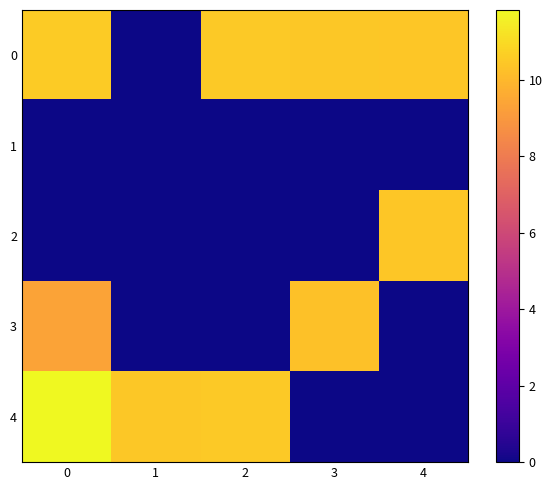

Reading right to left, list all the values displayed in this chart.

0: 4=10.4	3=10.5	2=10.5	1=0.0	0=10.6
1: 4=0.0	3=0.0	2=0.0	1=0.0	0=0.0
2: 4=10.4	3=0.0	2=0.0	1=0.0	0=0.0
3: 4=0.0	3=10.3	2=0.0	1=0.0	0=9.3
4: 4=0.0	3=0.0	2=10.5	1=10.5	0=11.8